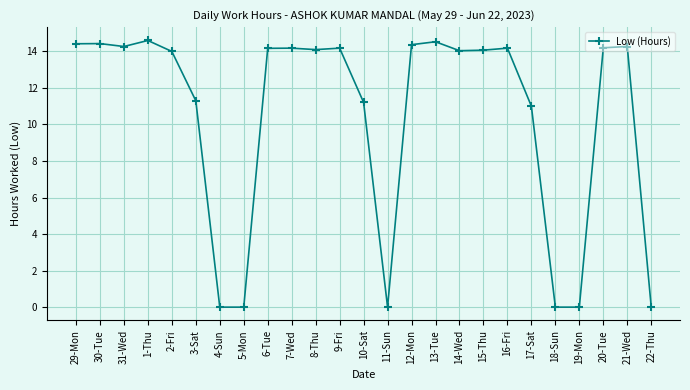

What position from the left is 21-Wed?

24